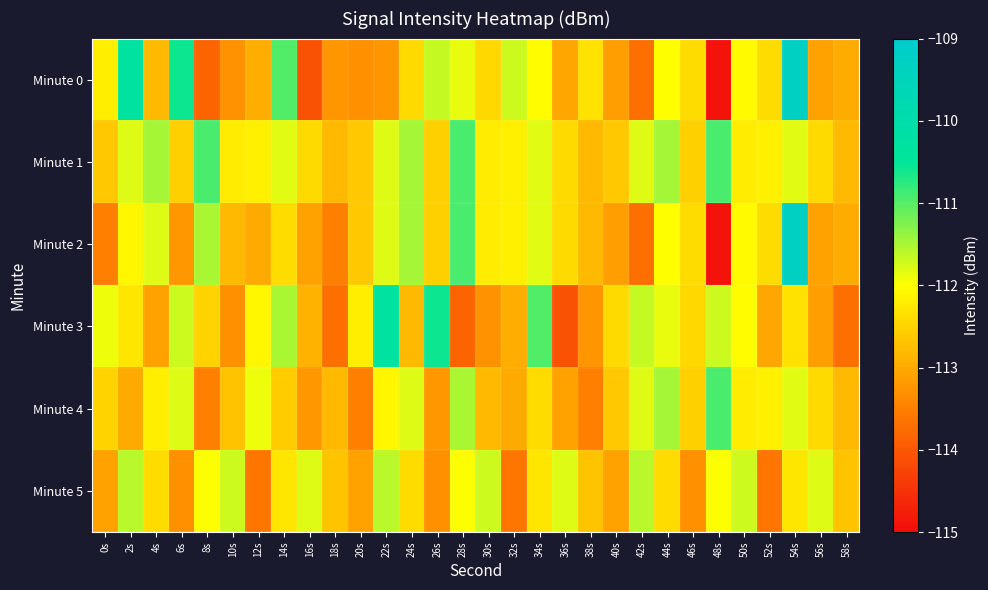

Which series has the widest spread of values?

Minute 0